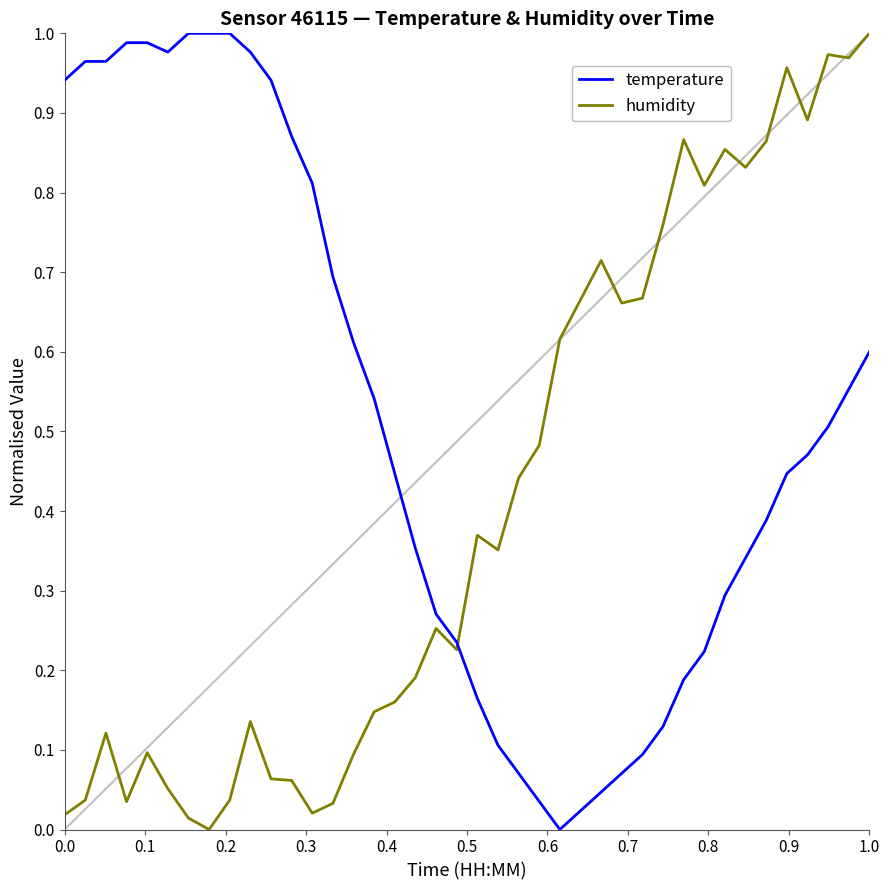

Which series has the largest total across all categories?

temperature